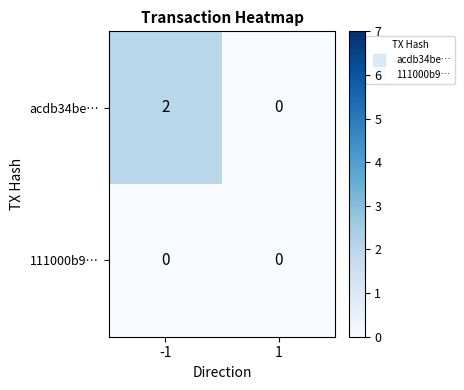

The acdb34be… series shows 0 at 1. True or false?

True